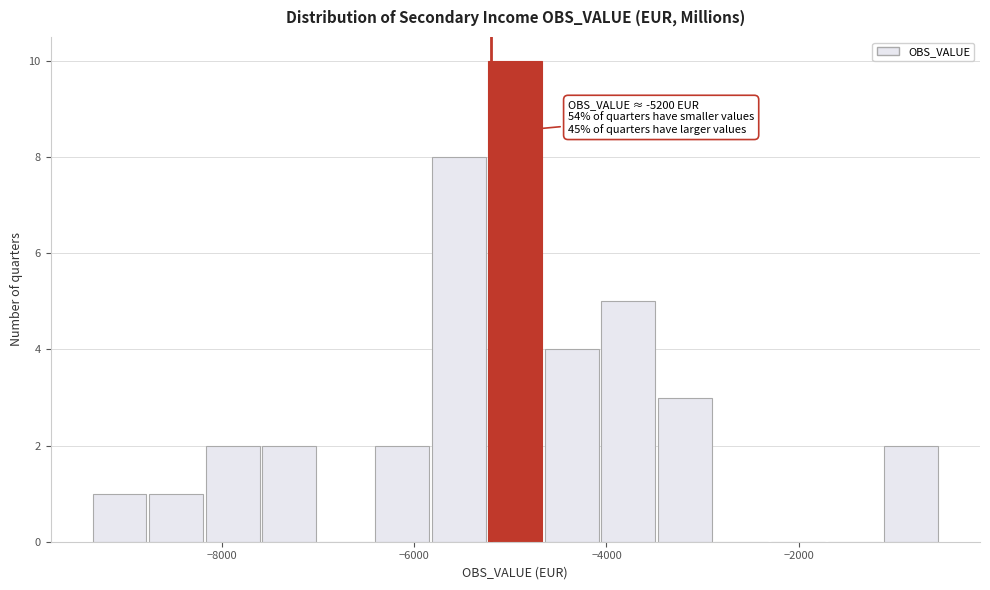

Read against the x-axis, roughly where is the centre of the tallest bar?

-5000